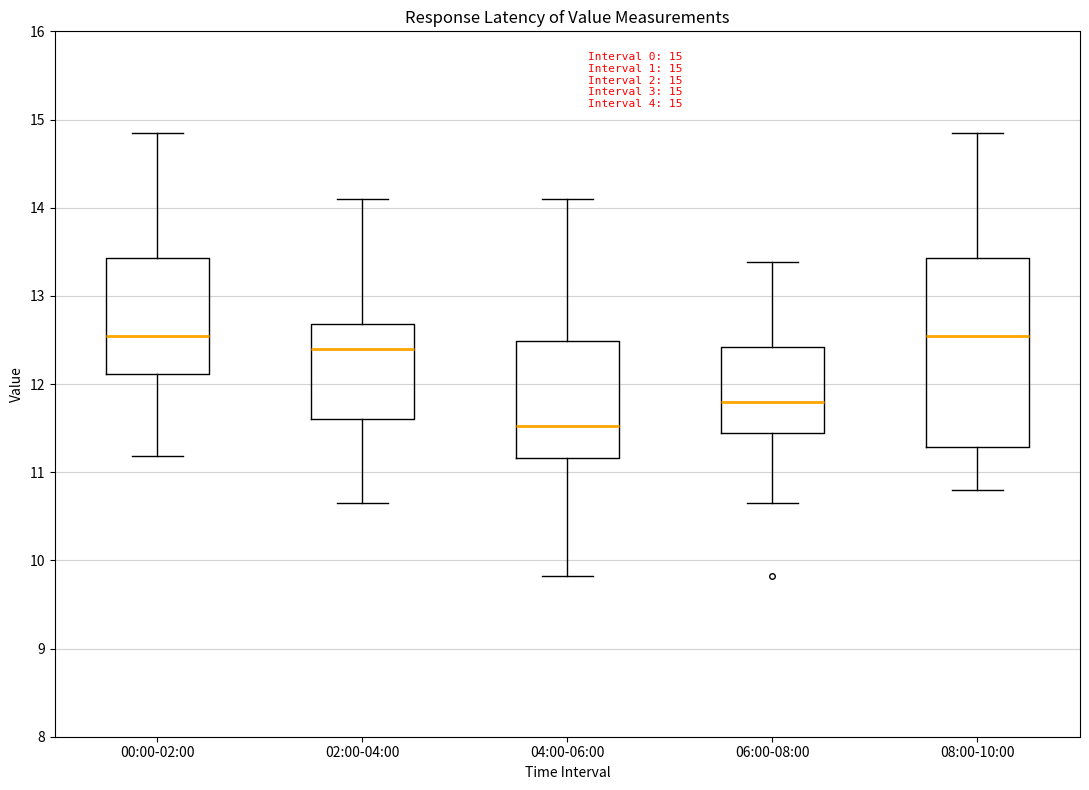

Which box is the tallest, from its lower edge to its upper edge?

08:00-10:00